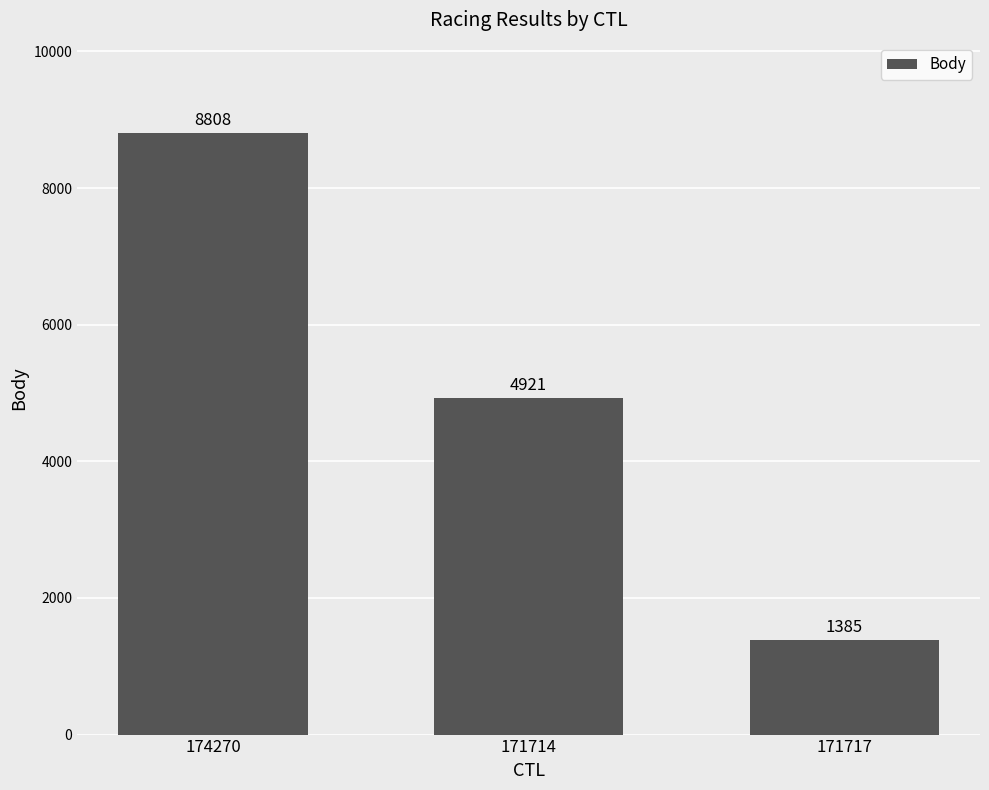

True or false: the data shows 14038 at 174270.

False